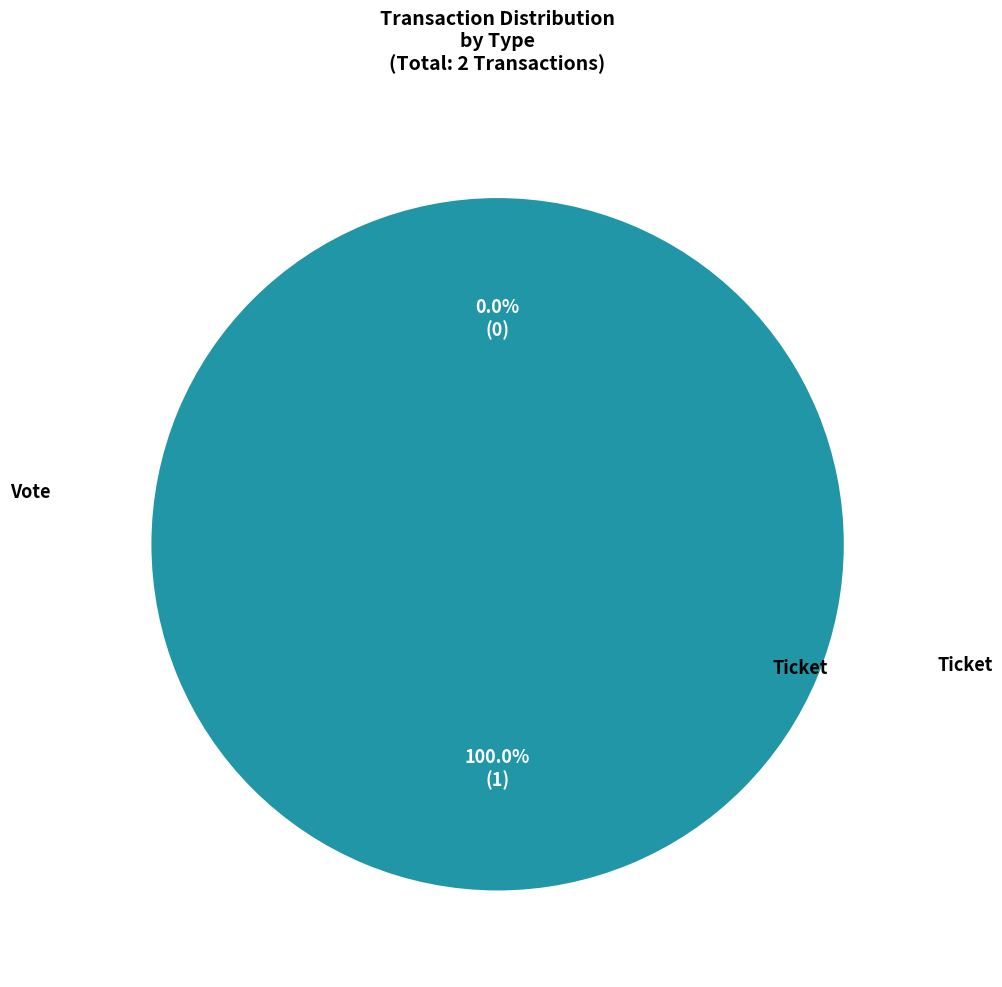

The Ticket slice represents 0% of the pie. True or false?

True